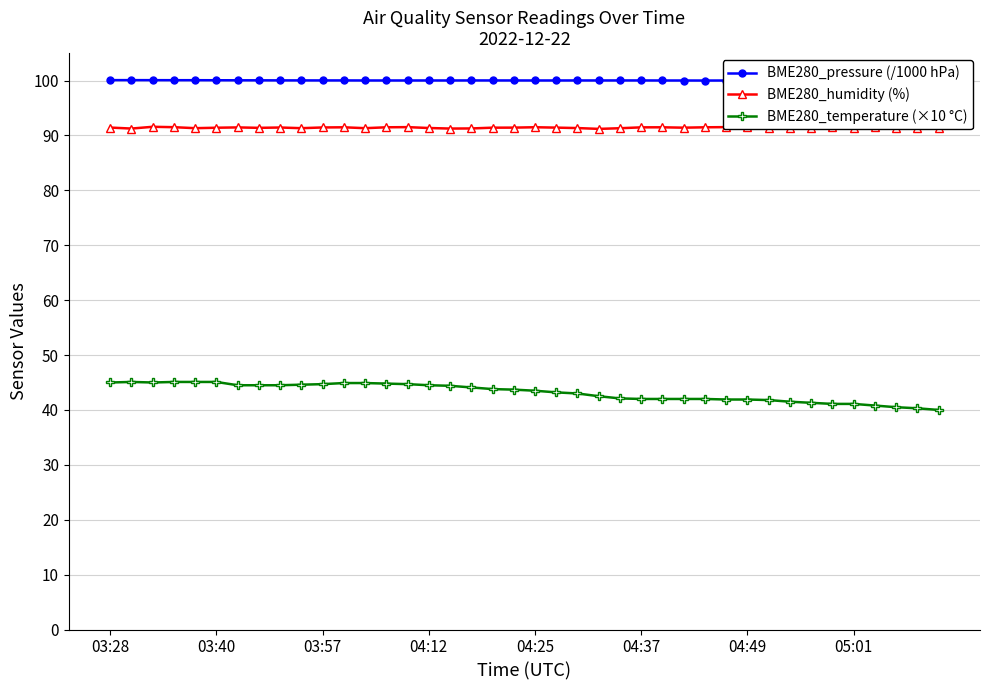

The value of BME280_pressure (/1000 hPa) at 9 is 100.0. True or false?

True